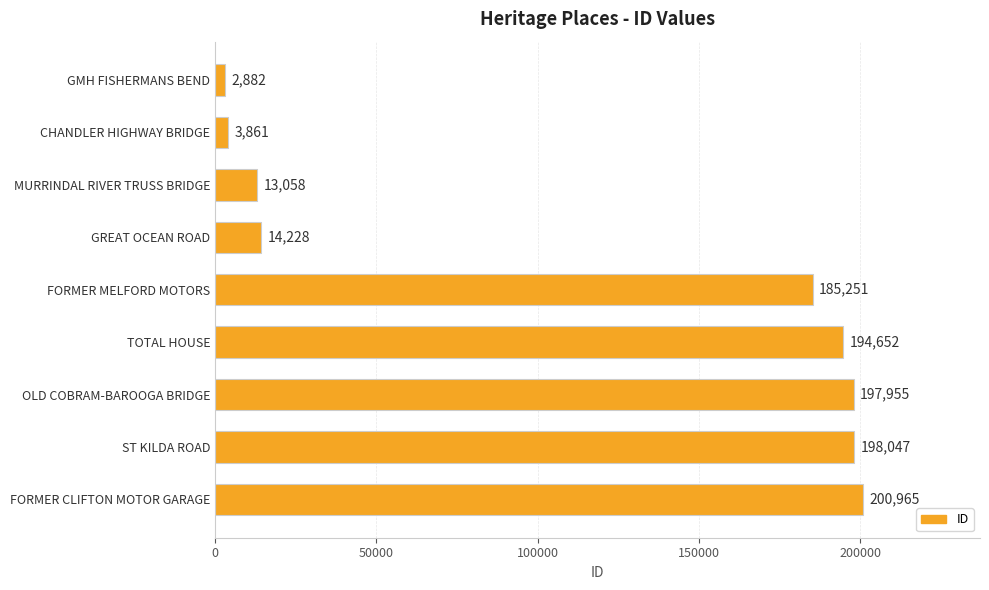

List the labels in order of value, largest first.

FORMER CLIFTON MOTOR GARAGE, ST KILDA ROAD, OLD COBRAM-BAROOGA BRIDGE, TOTAL HOUSE, FORMER MELFORD MOTORS, GREAT OCEAN ROAD, MURRINDAL RIVER TRUSS BRIDGE, CHANDLER HIGHWAY BRIDGE, GMH FISHERMANS BEND